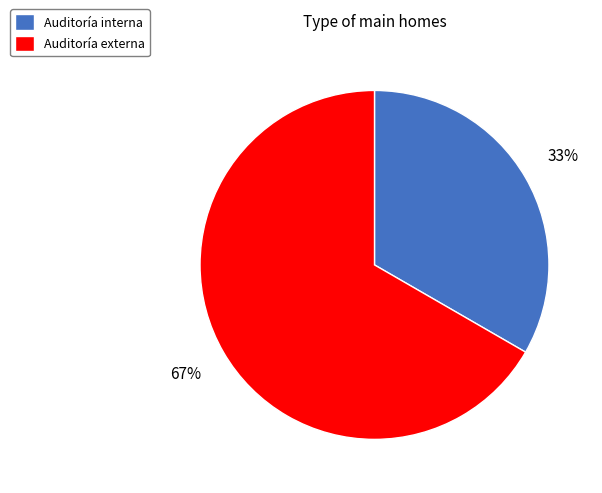

To the nearest percent, what is the average slice percentage?

50%